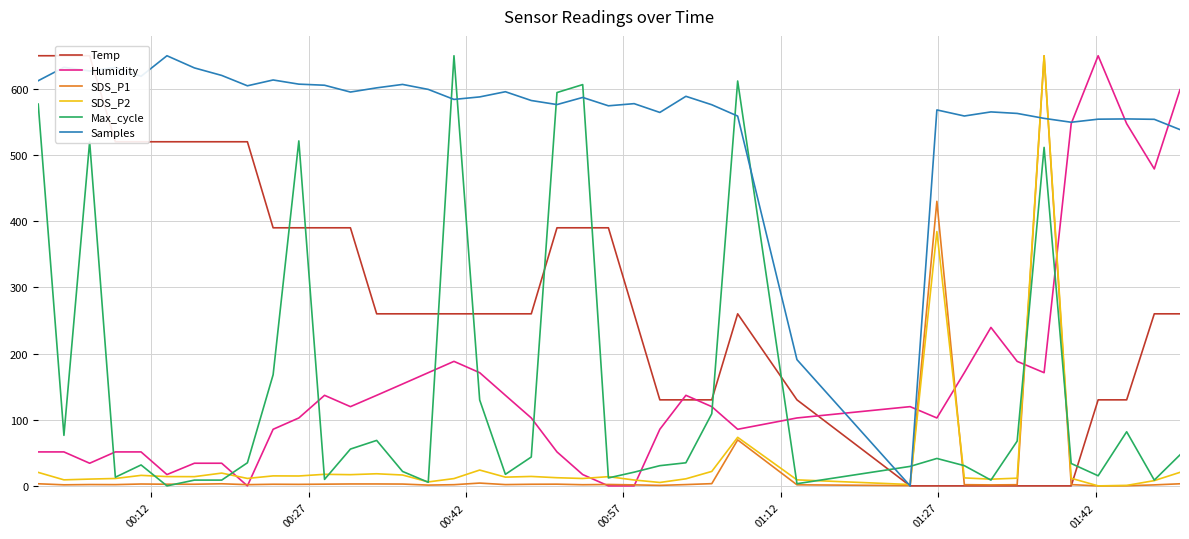

What are all the series names shown in the legend?

Temp, Humidity, SDS_P1, SDS_P2, Max_cycle, Samples